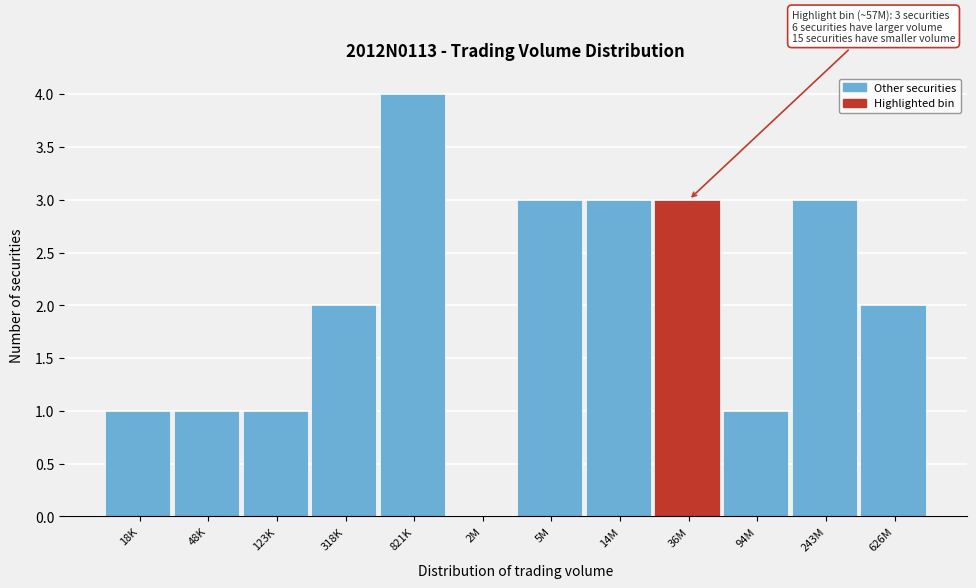

Reading right to left, what are all the values shown in this chart?

626M=2	243M=3	94M=1	36M=3	14M=3	5M=3	2M=0	821K=4	318K=2	123K=1	48K=1	18K=1